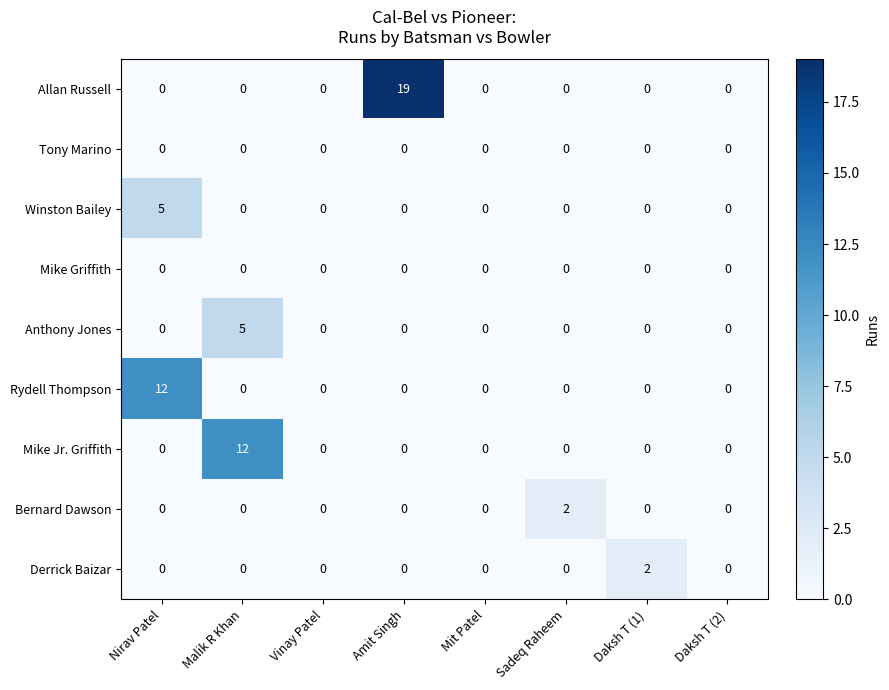

How many series are shown in this chart?

9